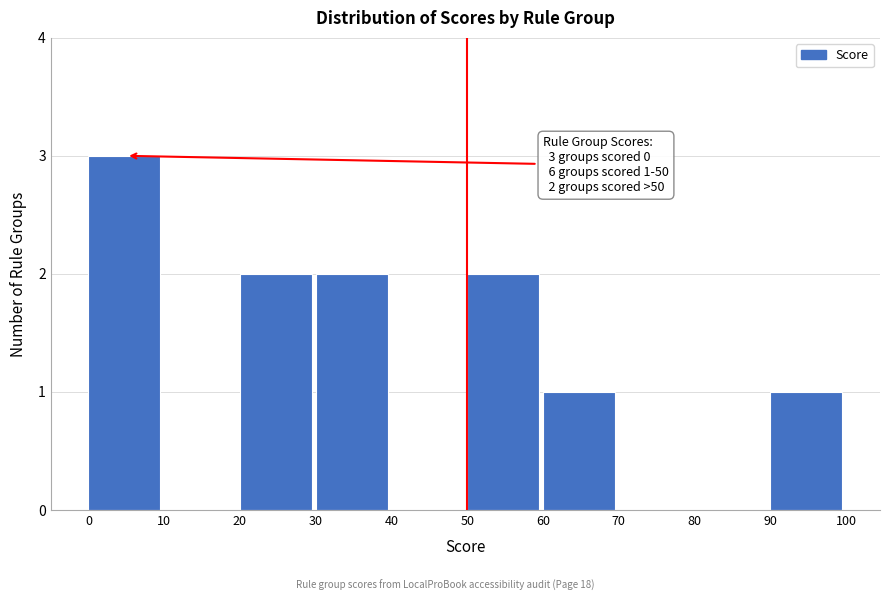

Over which range of the x-axis is the bar tallest?

0 to 10